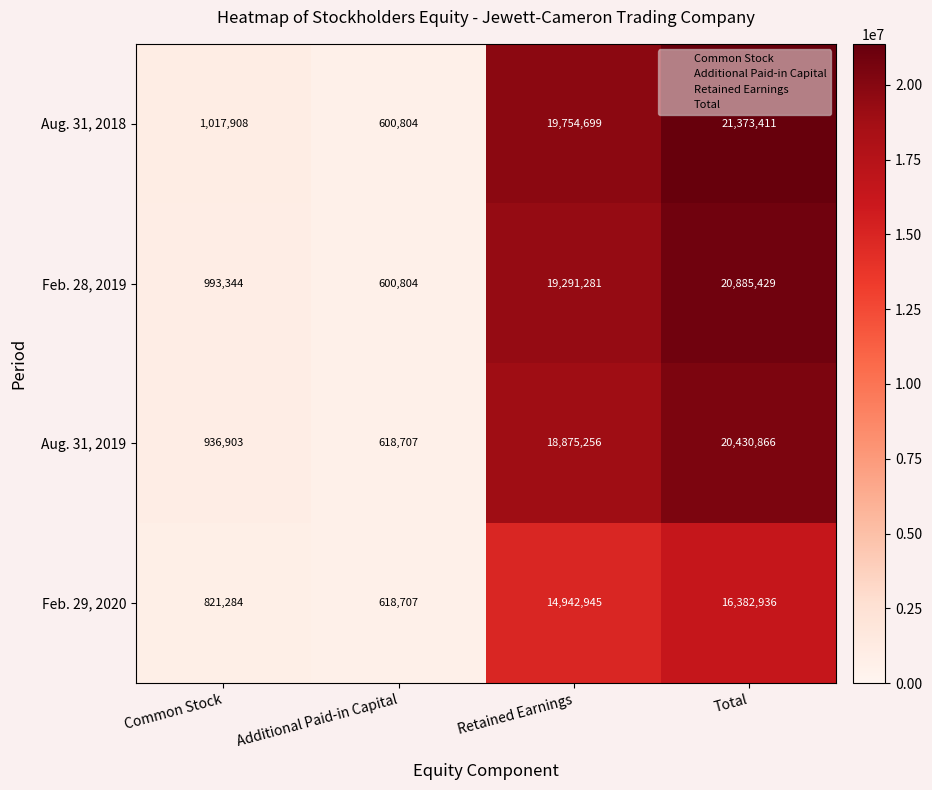

Which label corresponds to the largest value in the chart?

Total